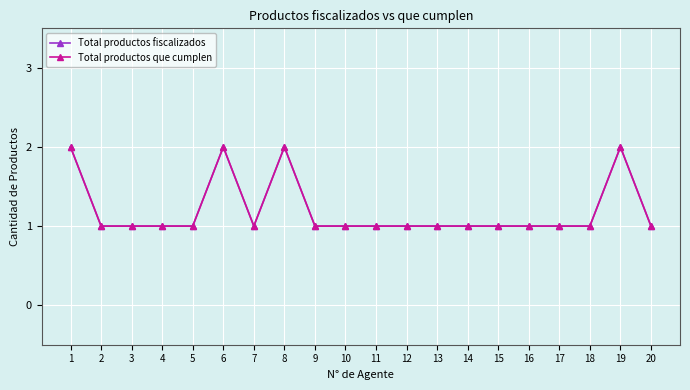

Which category has the highest value in the Total productos fiscalizados series?

1